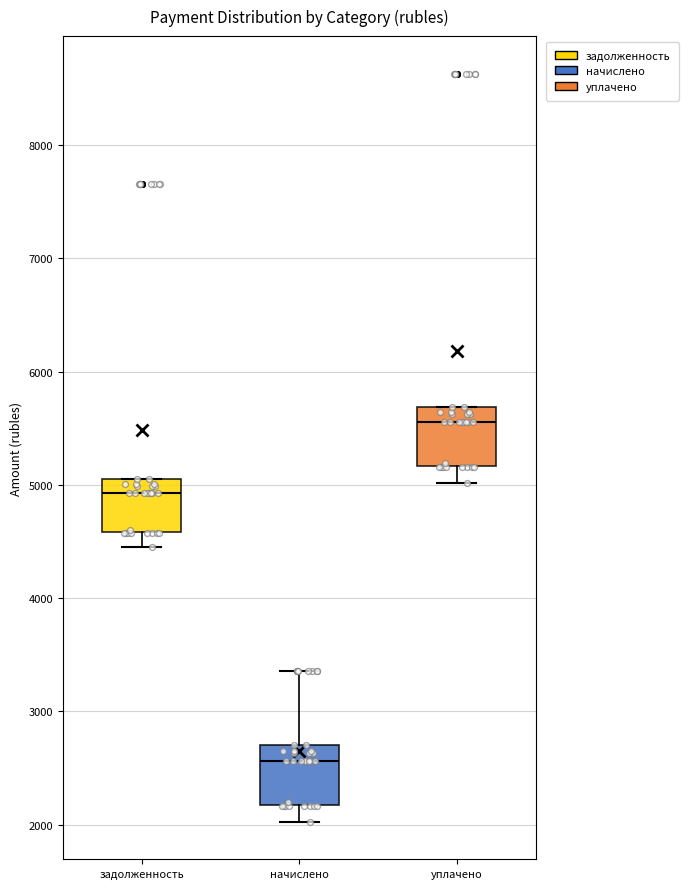

Which box's median line is the lowest?

начислено